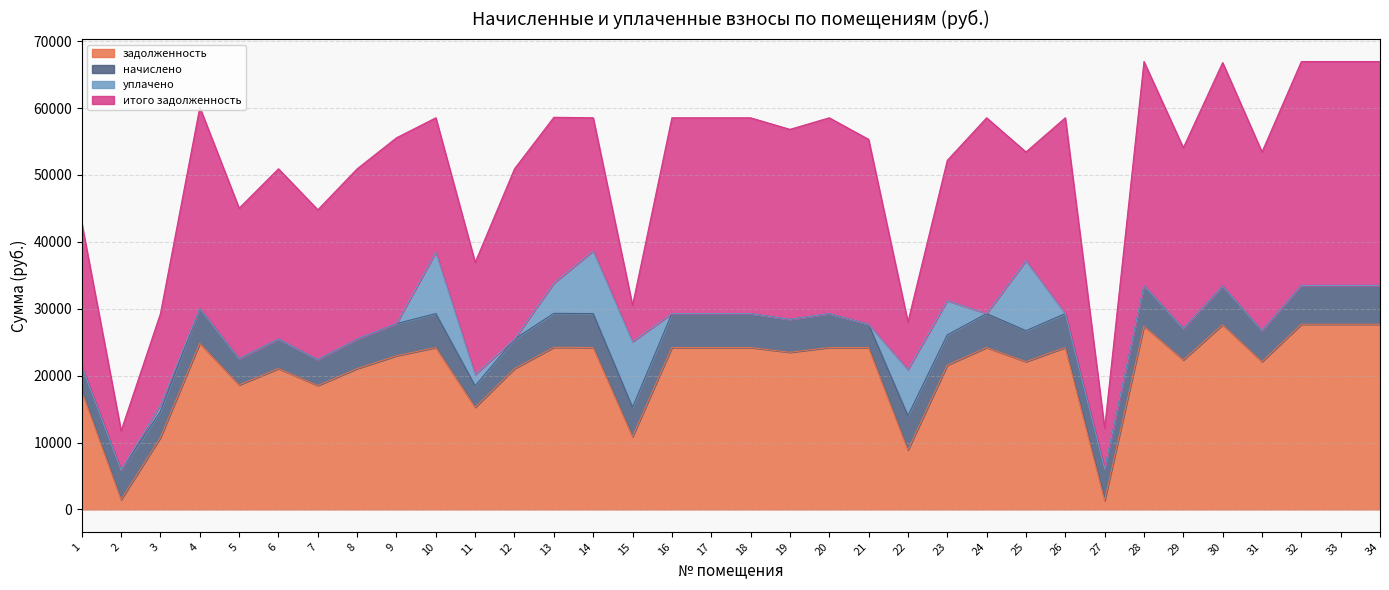

Where do задолженность and начислено first cross each other?

1 and 2